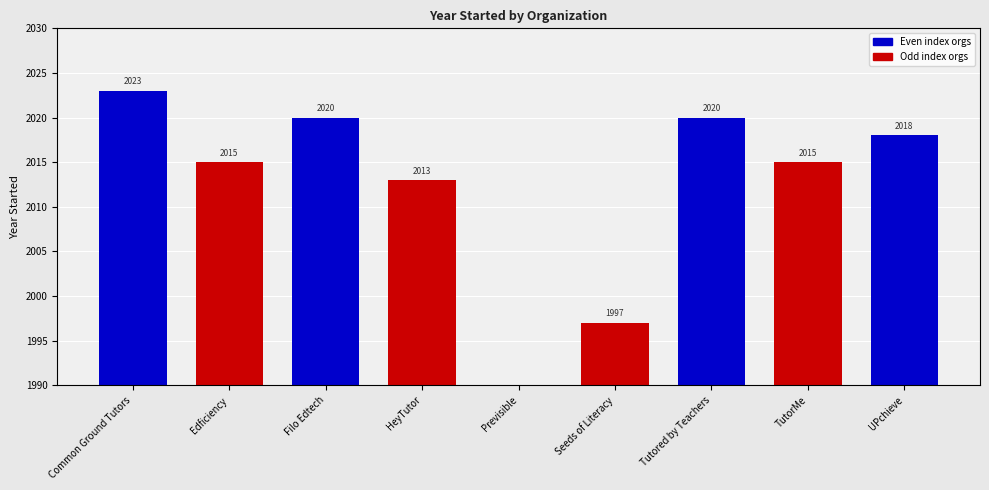

Reading left to right, extract all data points from this chart.

Common Ground Tutors=2023	Edficiency=2015	Filo Edtech=2020	HeyTutor=2013	Seeds of Literacy=1997	Tutored by Teachers=2020	TutorMe=2015	UPchieve=2018